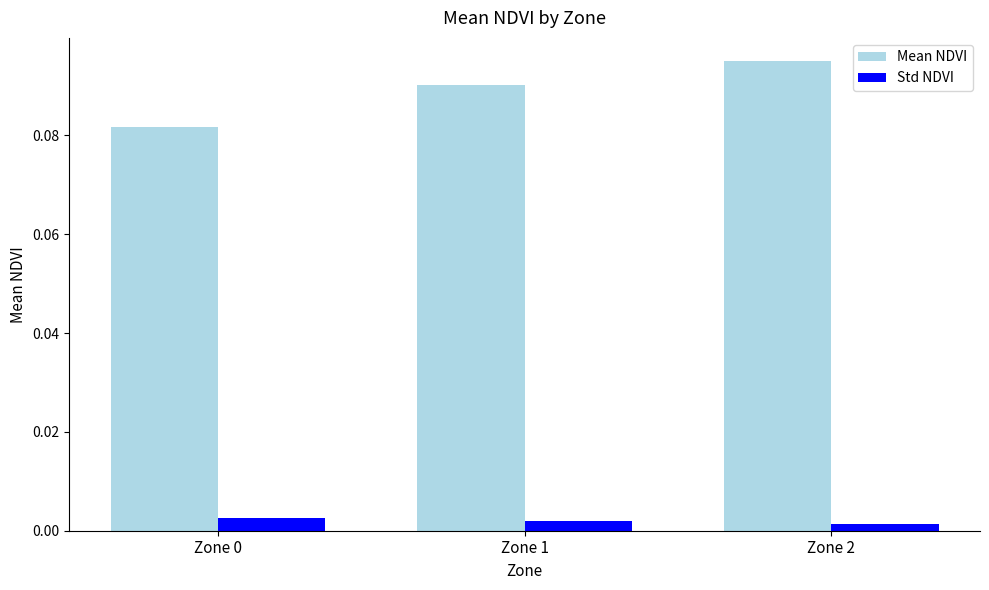

Rank the series by their average value, from highest to lowest.

Mean NDVI, Std NDVI